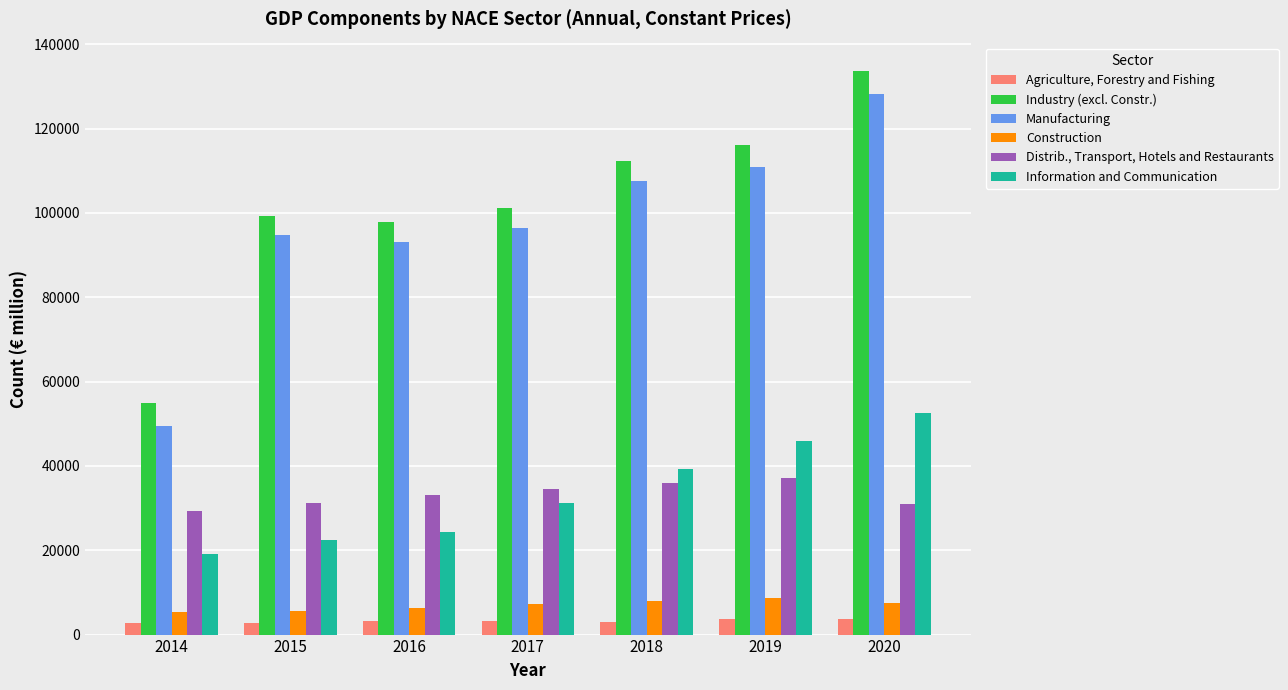

What is the value of the Agriculture, Forestry and Fishing bar at the 2nd from the left?

2848.5